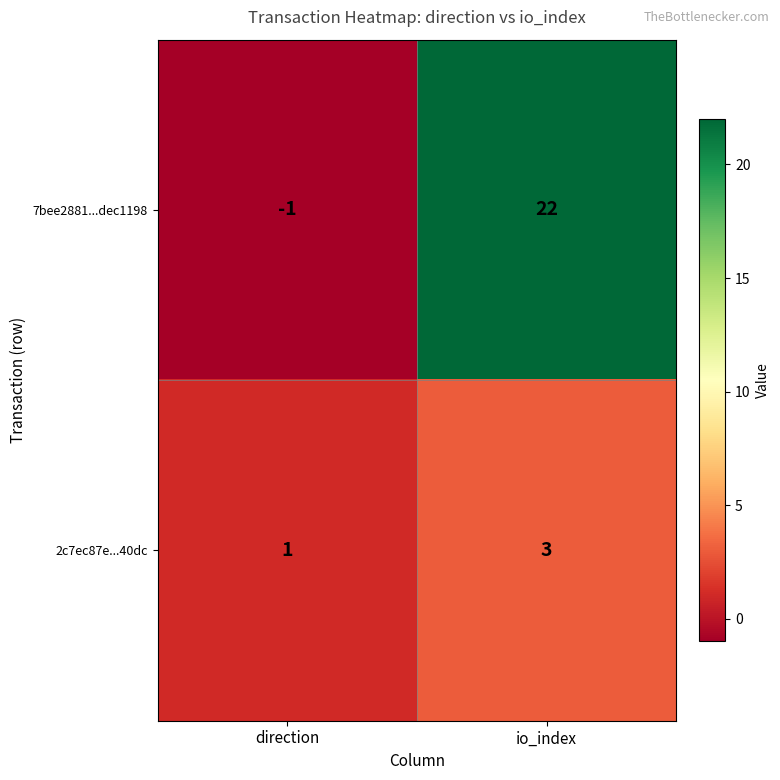

Which series has the largest range (max minus min)?

7bee2881...dec1198